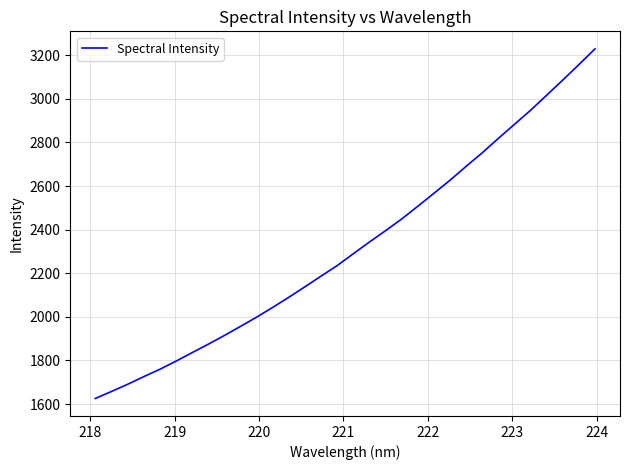

What is the maximum value shown in the chart?

3229.3